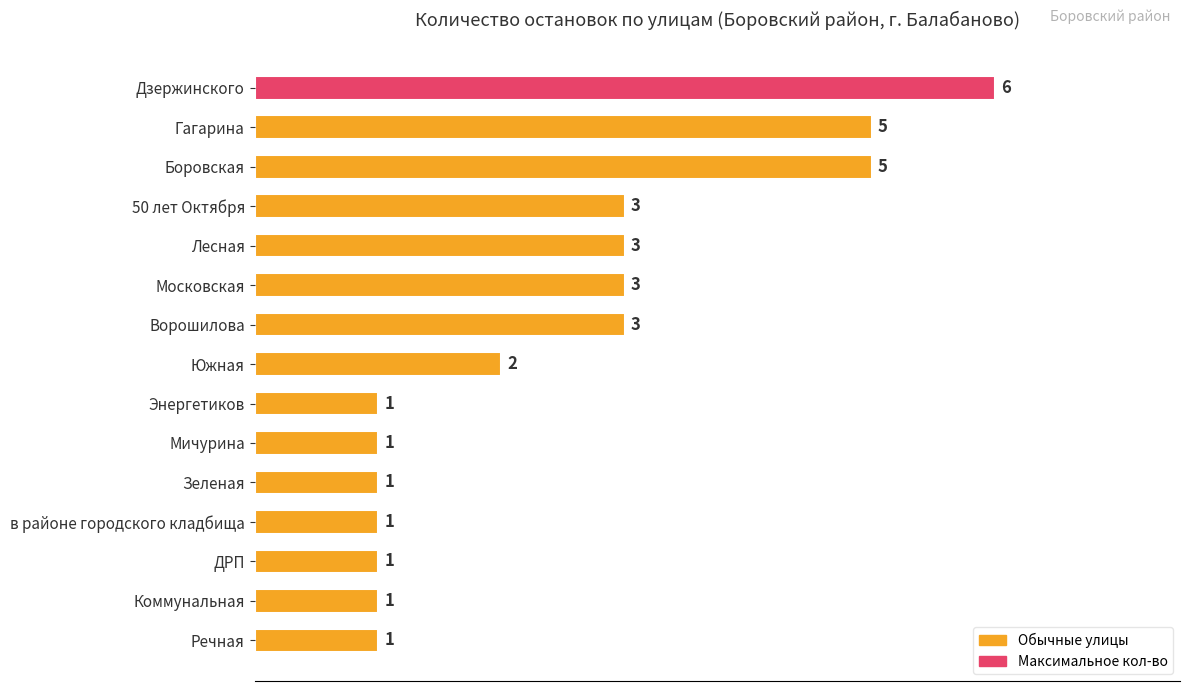

Is it true that the value at Лесная is 3?

True